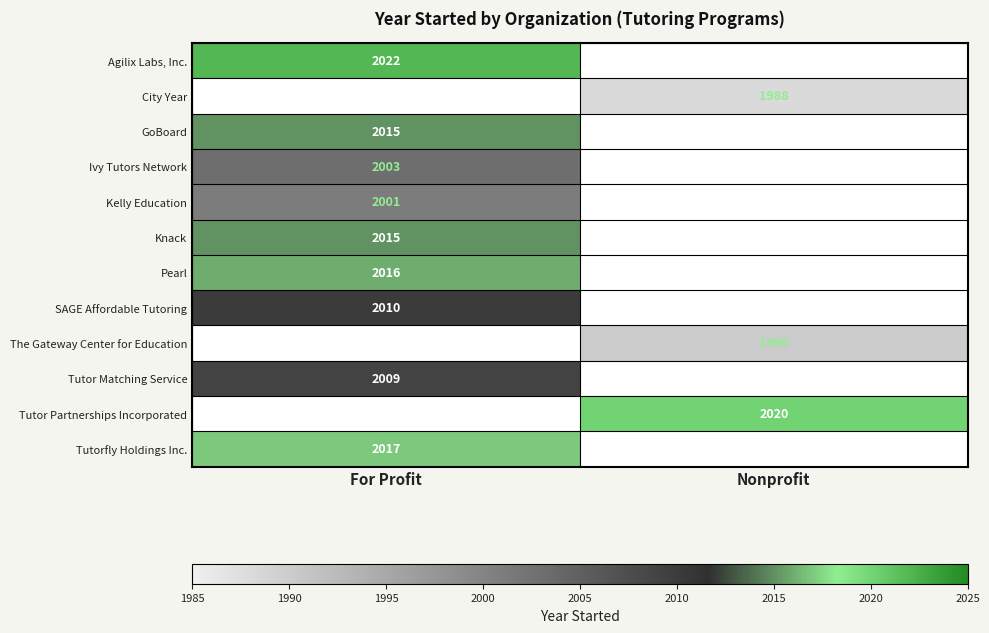

Which has a higher value, Nonprofit or For Profit?

For Profit